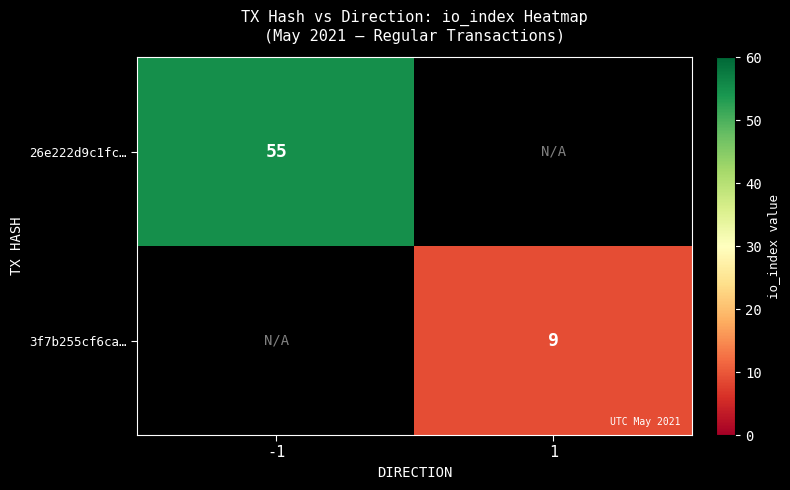

True or false: 3f7b255cf6ca… has a value of 14 at 1.

False